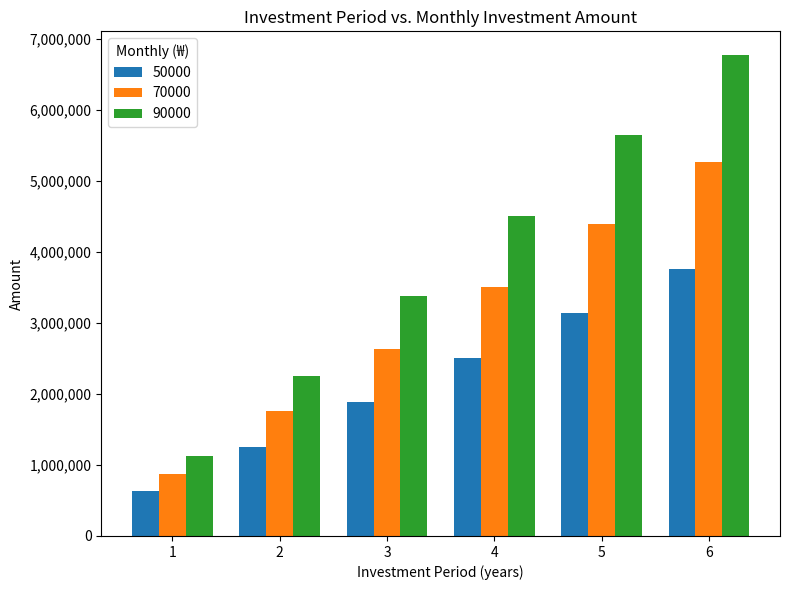

Reading left to right, list all the values displayed in this chart.

50000: 626850	1253700	1880550	2507400	3134250	3761100
70000: 877590	1755180	2632770	3510360	4387950	5265540
90000: 1128330	2256660	3384990	4513320	5641650	6769980